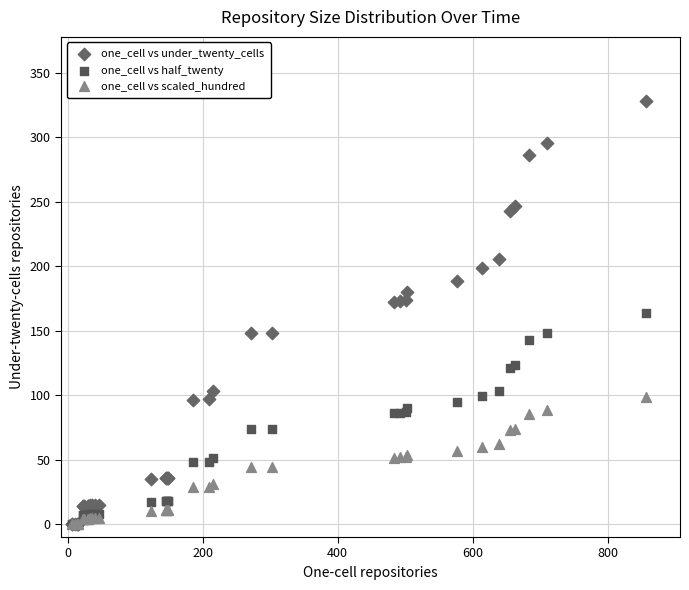

What are all the series names shown in the legend?

one_cell vs under_twenty_cells, one_cell vs half_twenty, one_cell vs scaled_hundred